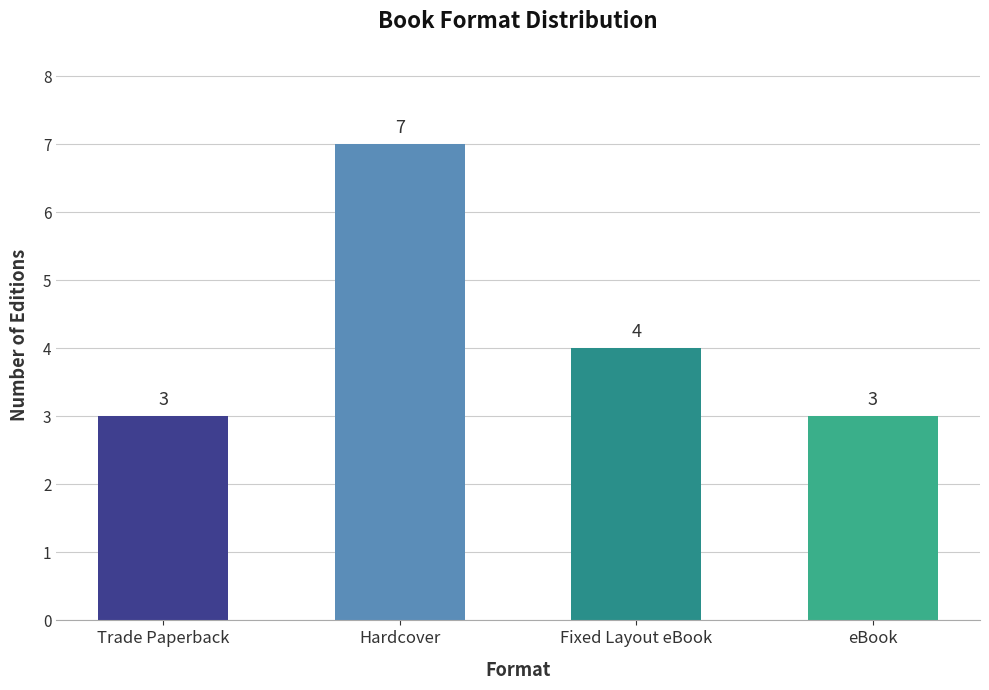

What is the difference between the maximum and minimum values?

4